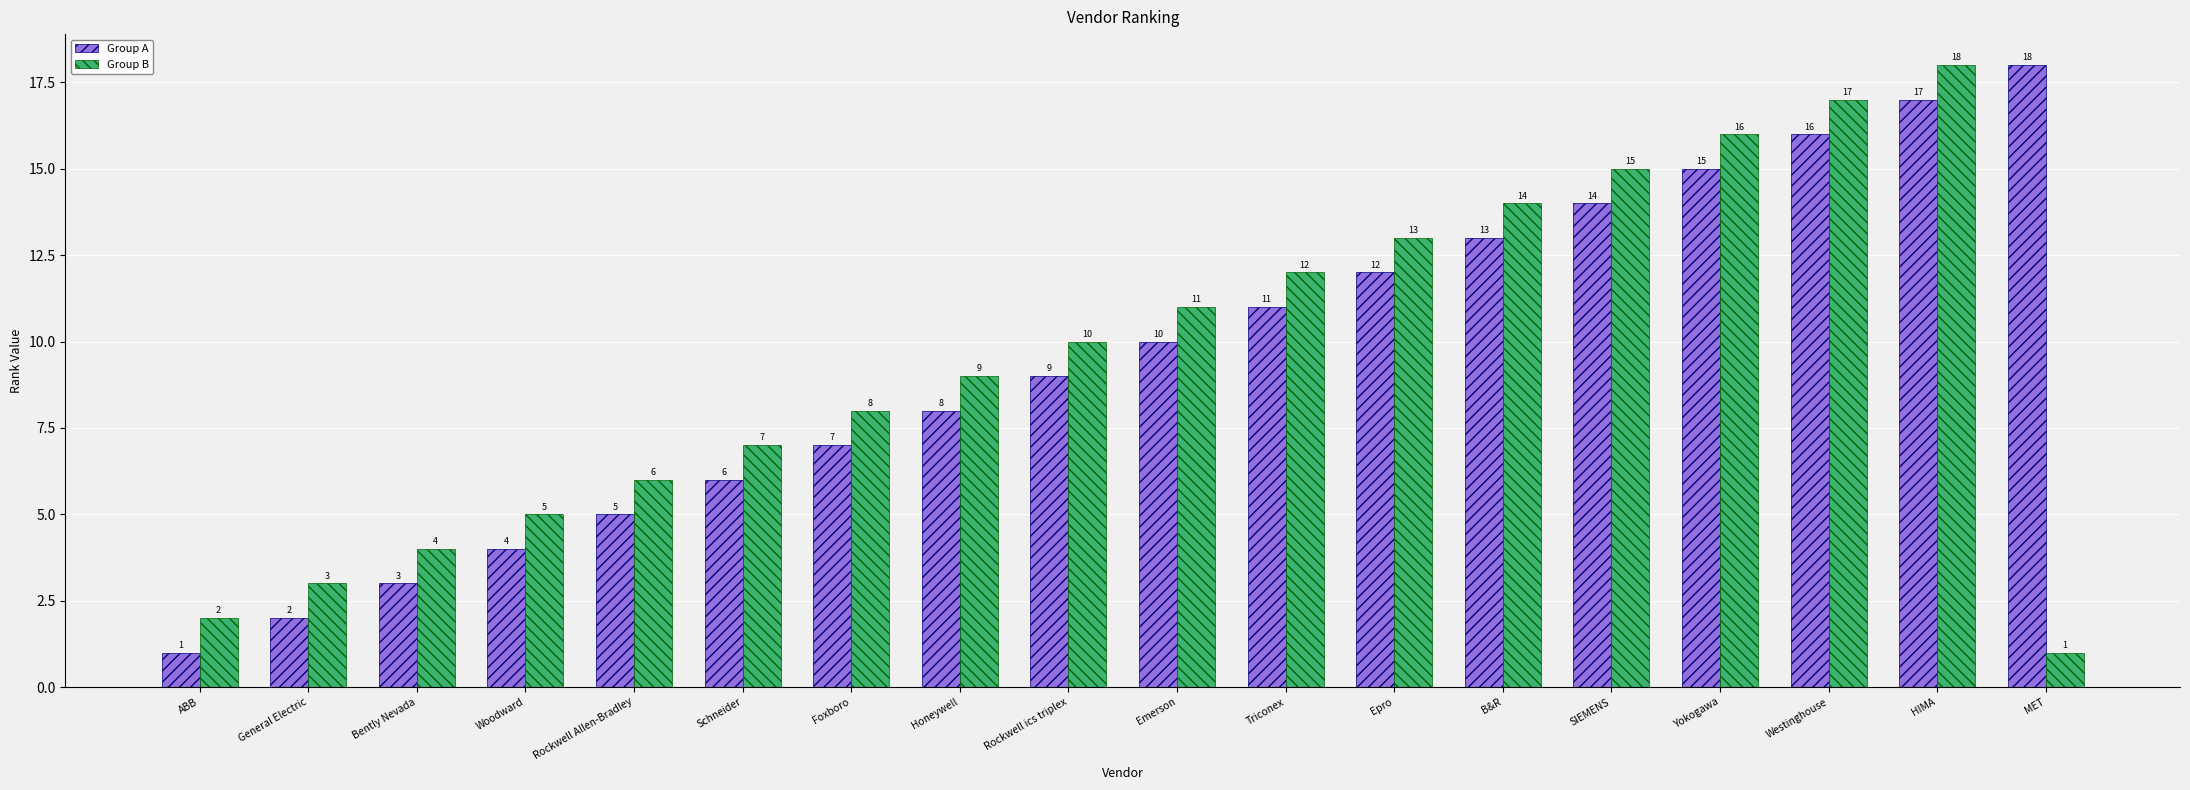

What is the value of the Group B bar at the 7th from the left?

8